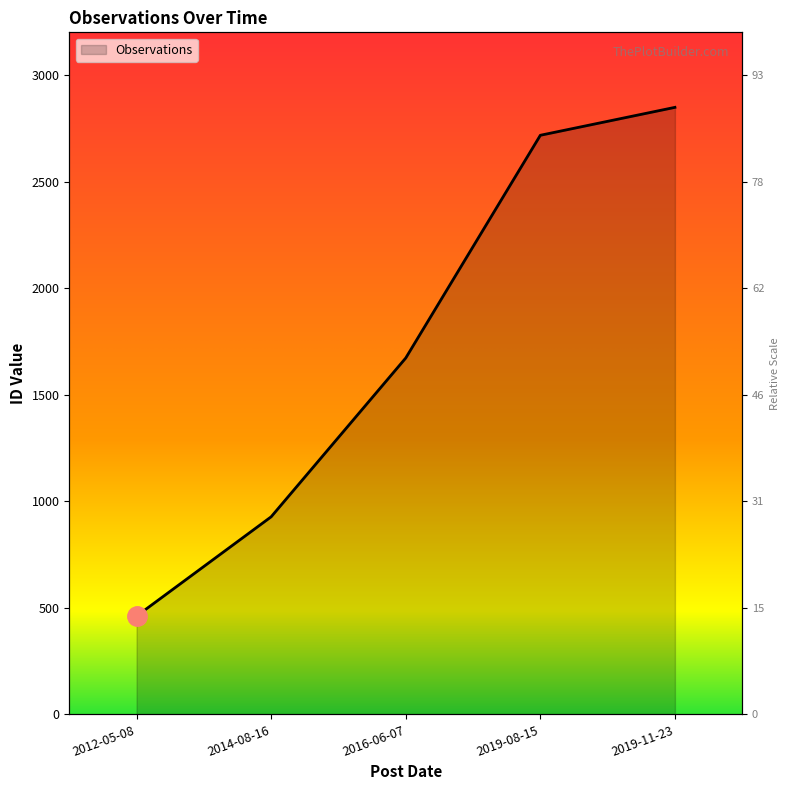

What is the label of the 2nd point from the right?

2019-08-15